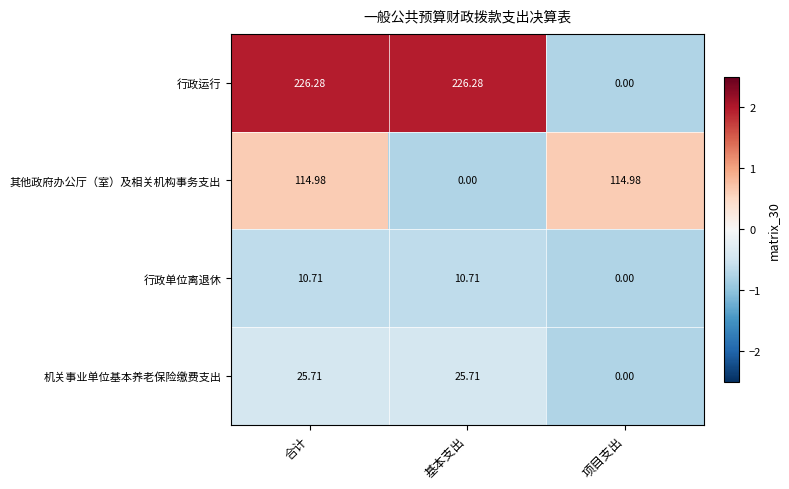

Rank the series by their maximum value, from highest to lowest.

行政运行, 其他政府办公厅（室）及相关机构事务支出, 机关事业单位基本养老保险缴费支出, 行政单位离退休